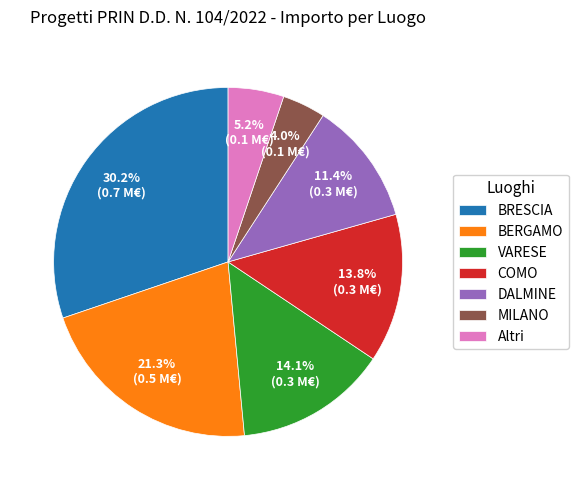

Do BRESCIA and BERGAMO together represent more than half of the pie?

Yes